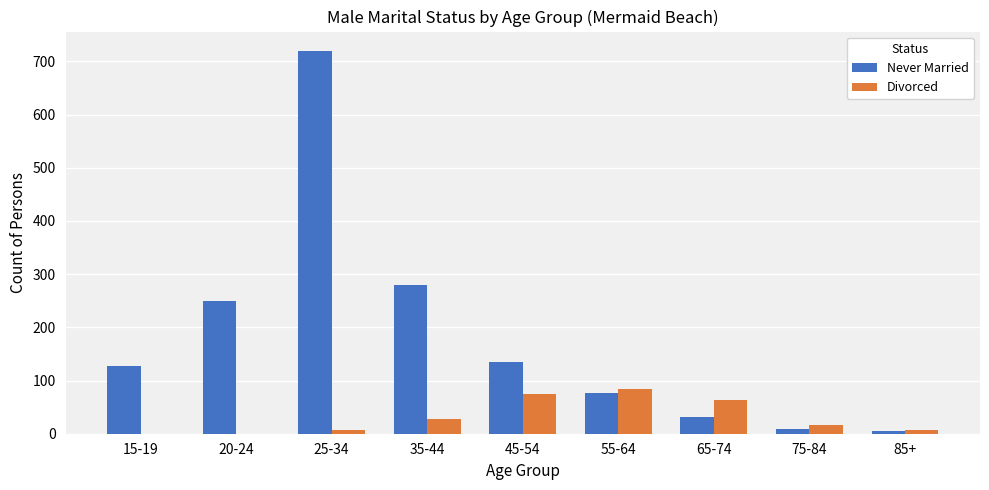

At which category is the sum across all series the highest?

25-34